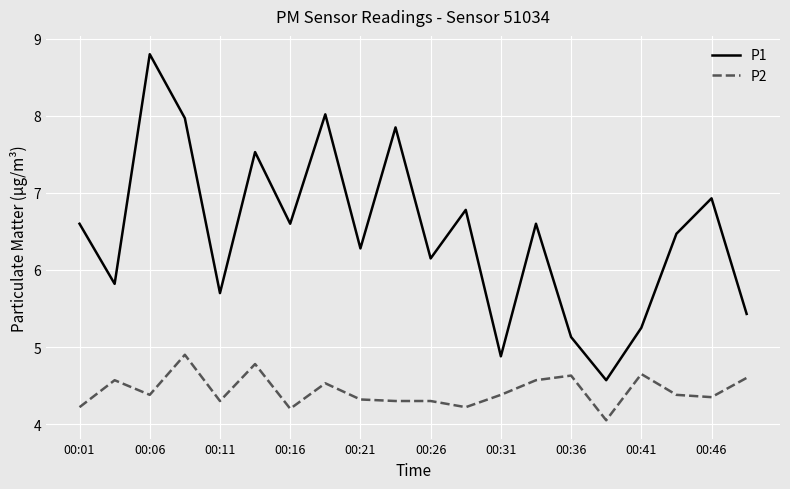

What is the greatest value displayed?

8.8